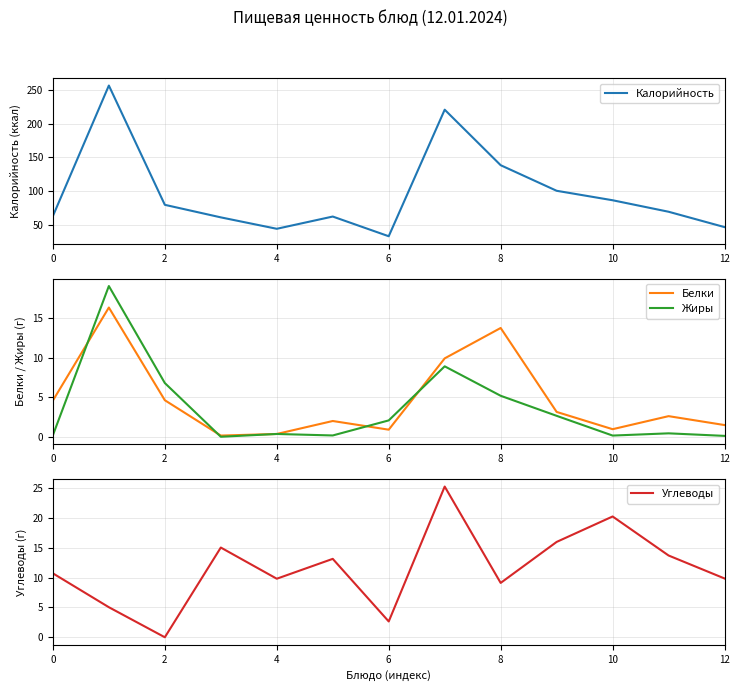

True or false: Калорийность and Углеводы intersect in this chart.

False